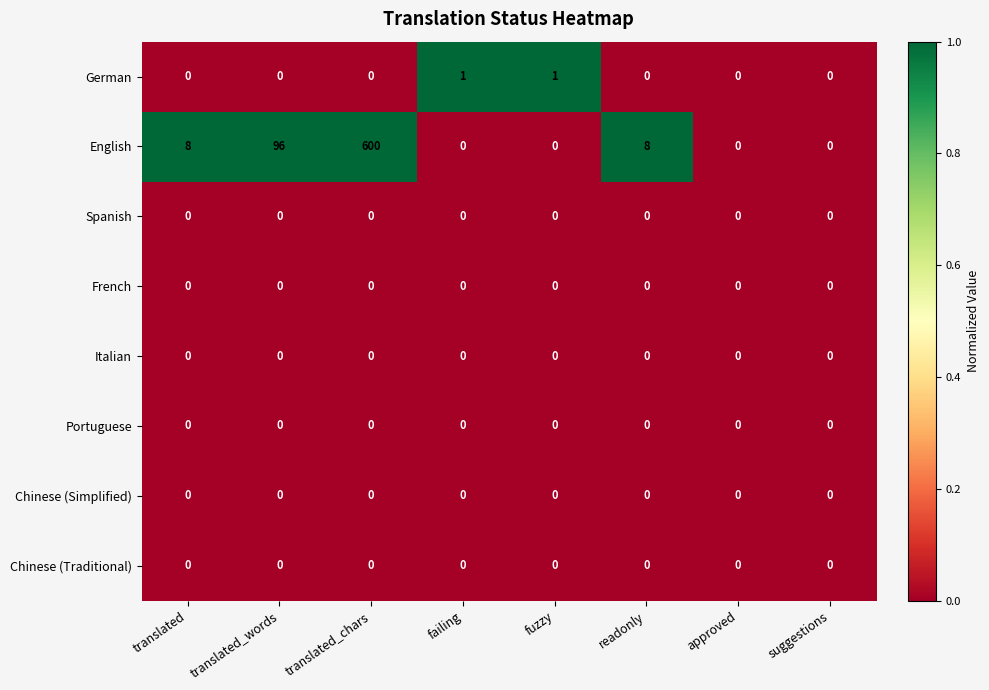

Which series has the largest range (max minus min)?

English